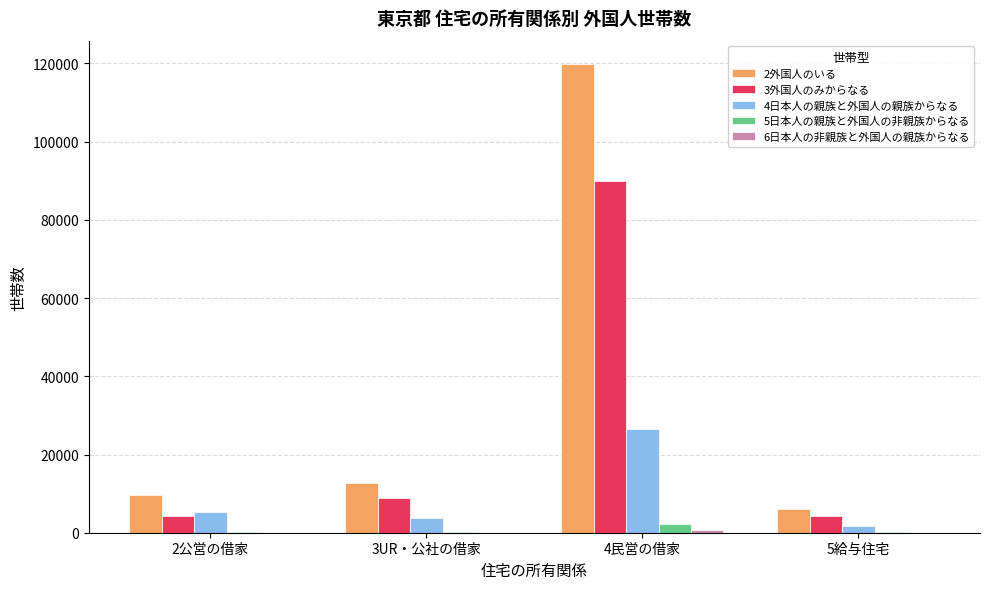

How many distinct data groups are displayed?

5